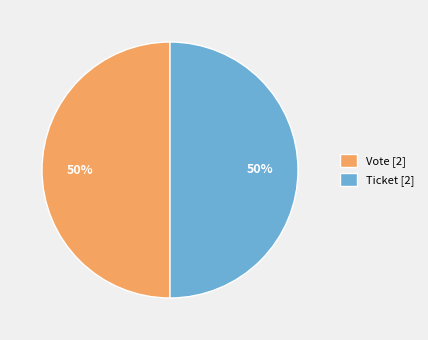

What is the ratio of the value at Vote [2] to the value at Ticket [2]?

1.0